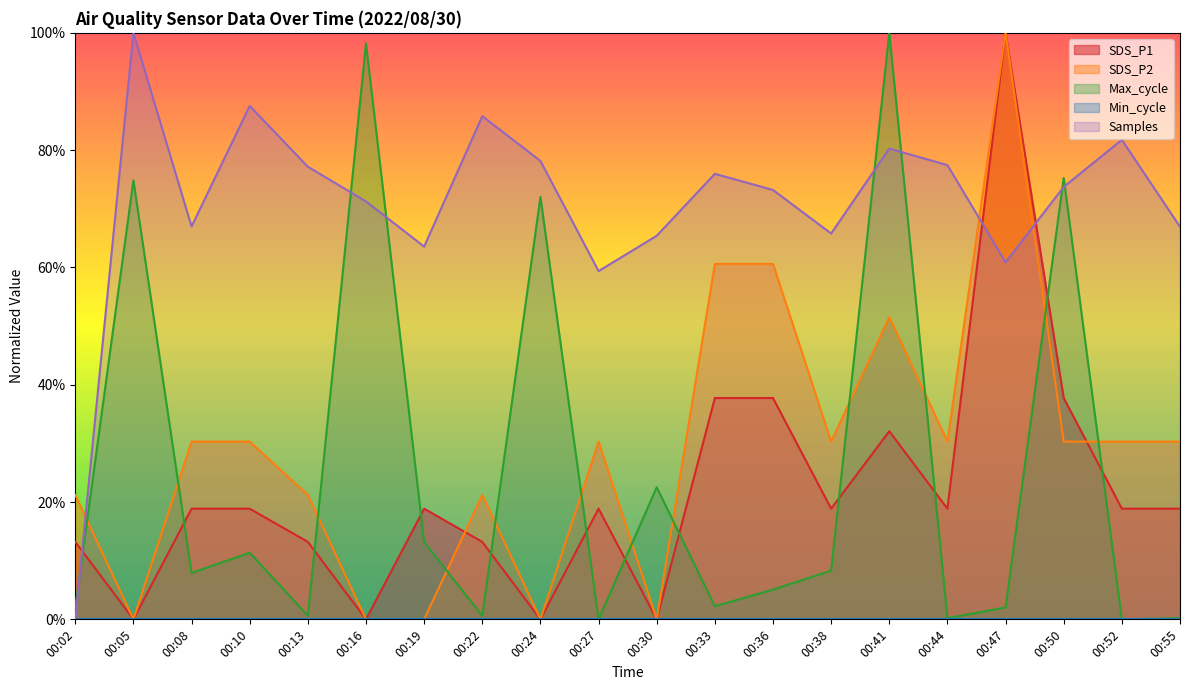

Which has a higher value, 00:27 or 00:52?

00:27